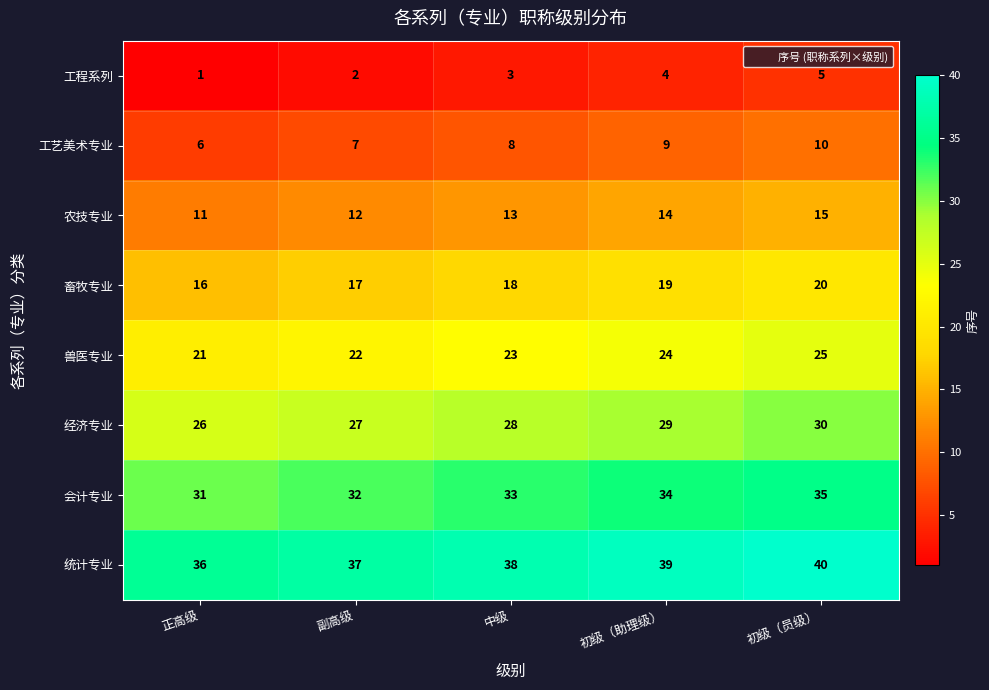

What is the total value across all series at 中级?

164